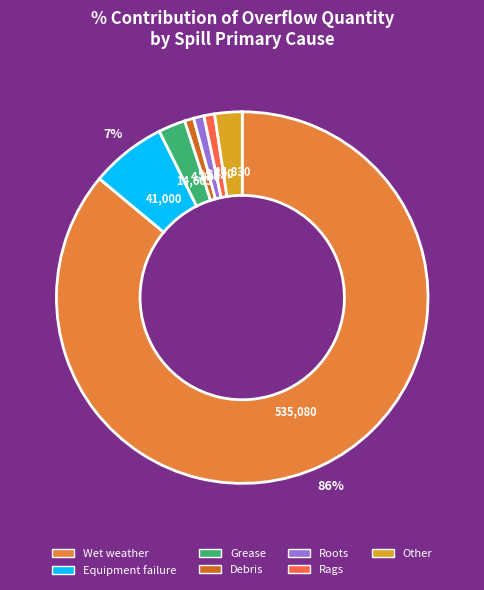

Is it true that Rags is 8% of the pie?

False